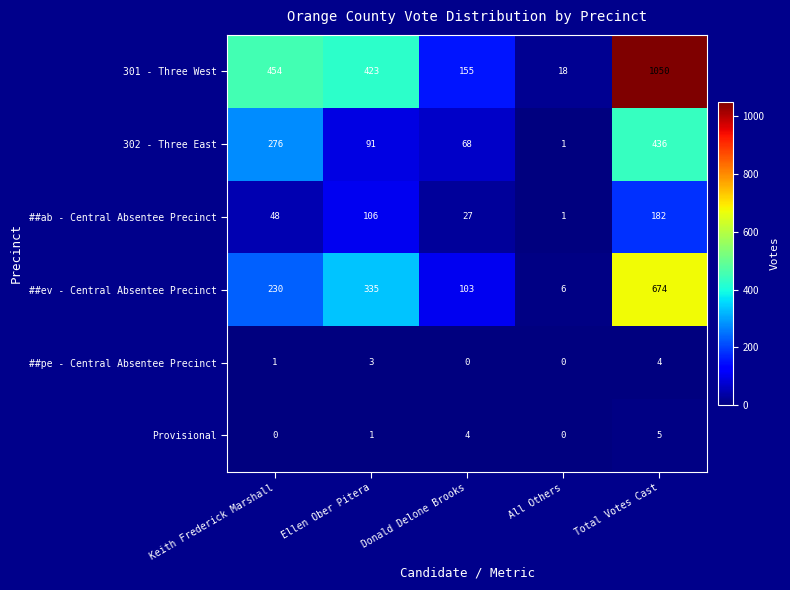

Which series has the widest spread of values?

301 - Three West